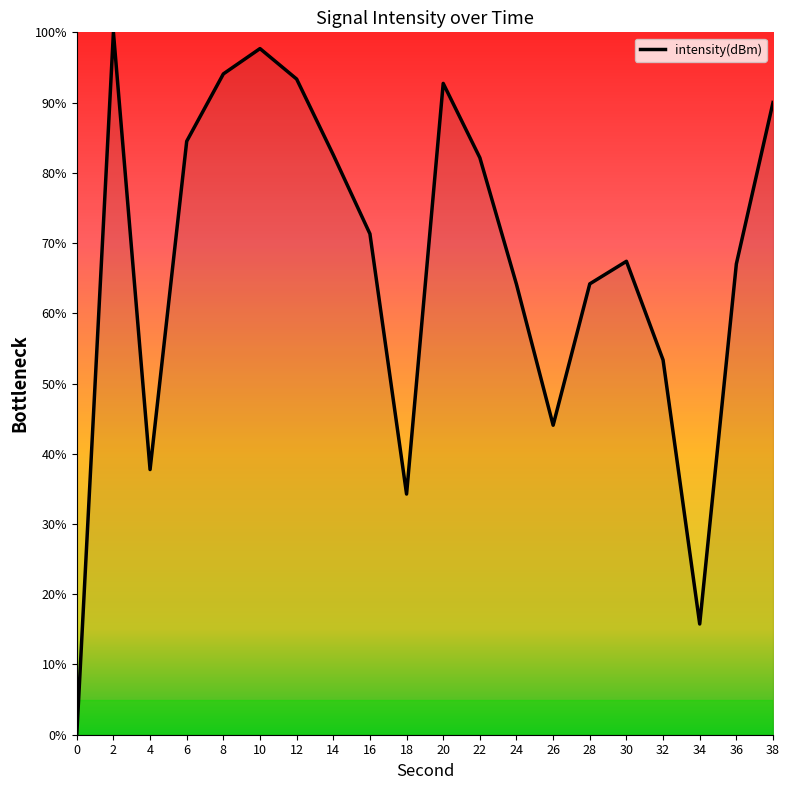

What is the difference between the maximum and minimum values?

100.0